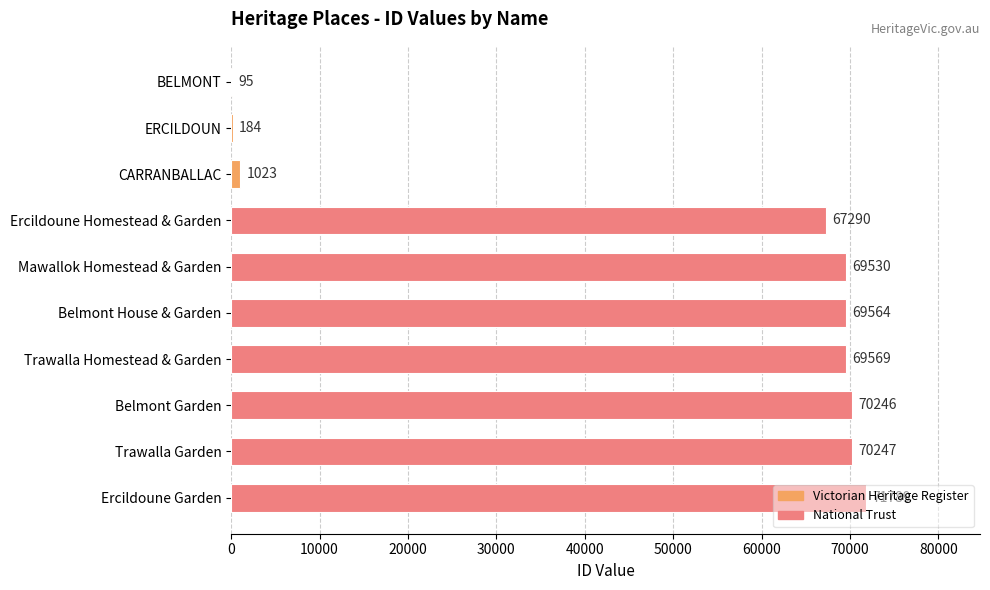

What is the approximate value at BELMONT, to the nearest 50?

100